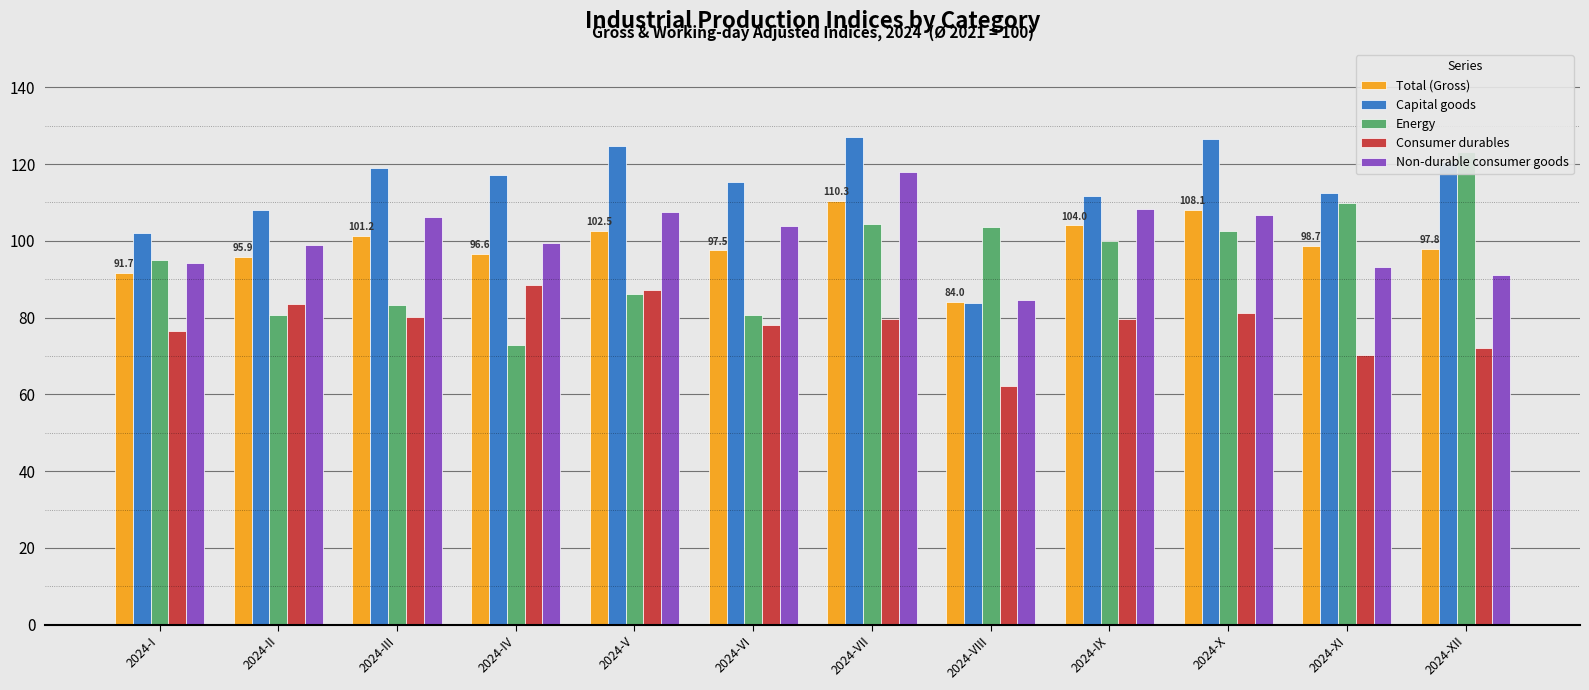

How many series are shown in this chart?

5